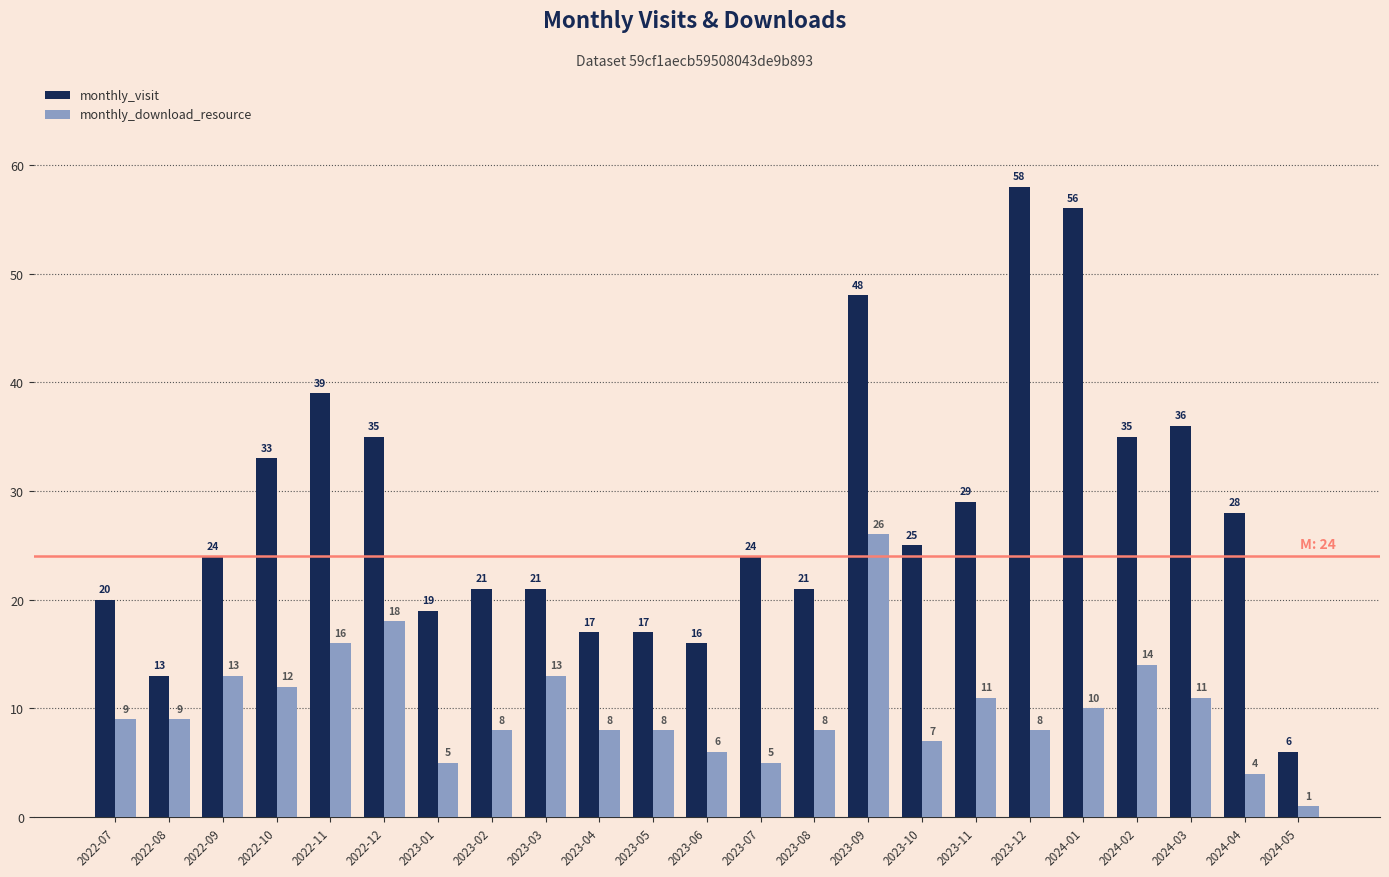

Are the bars grouped side by side (vs. stacked)?

Yes